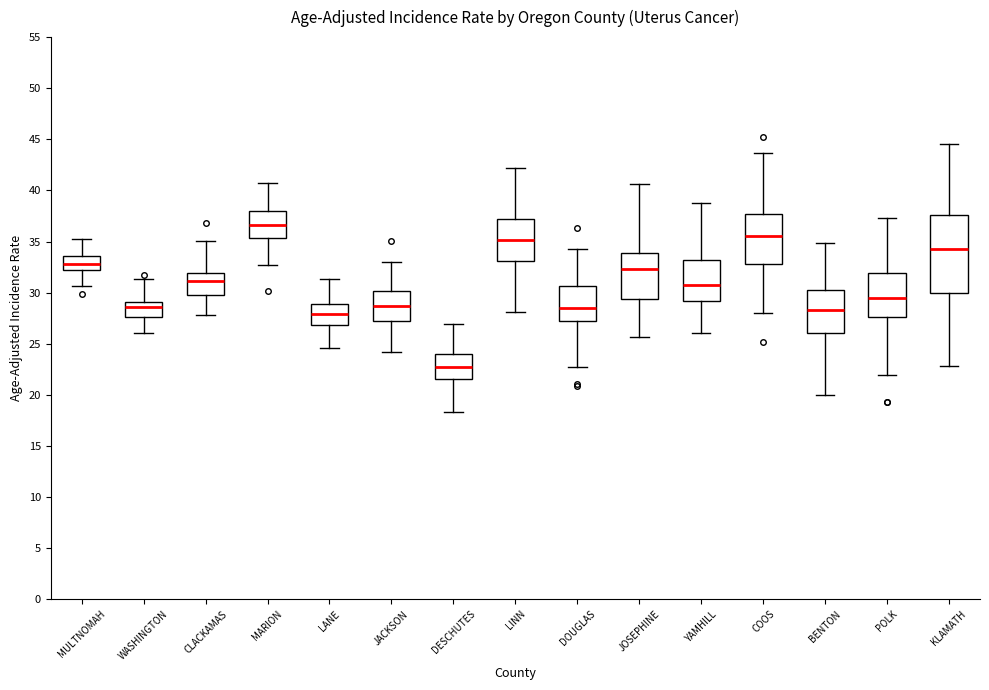

Which box's median line is the highest?

MARION